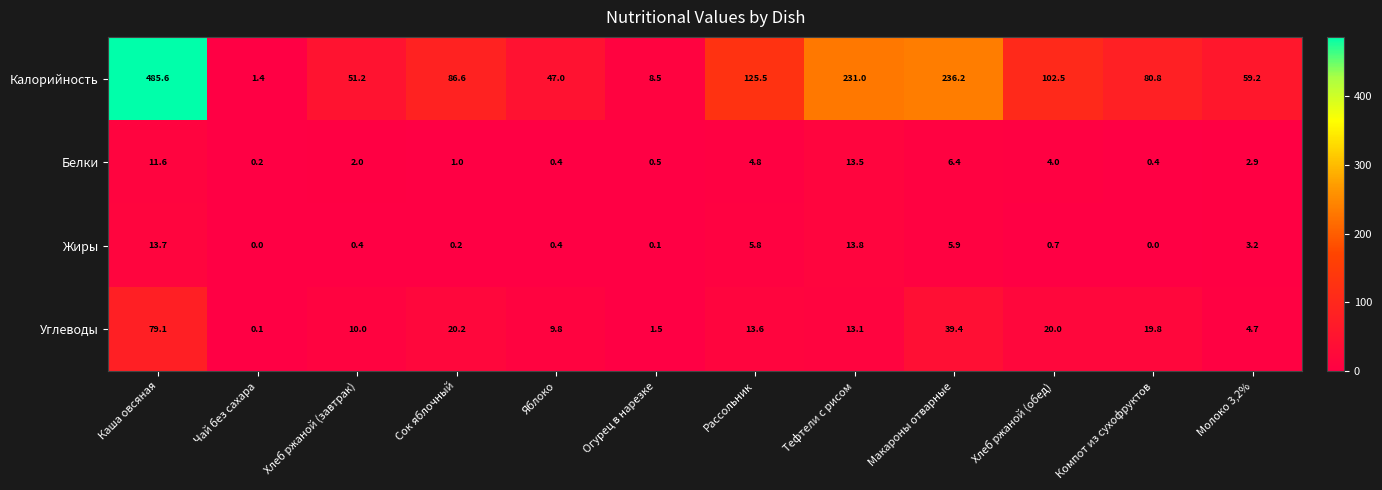

Is it true that Углеводы equals 24.2 at Каша овсяная?

False